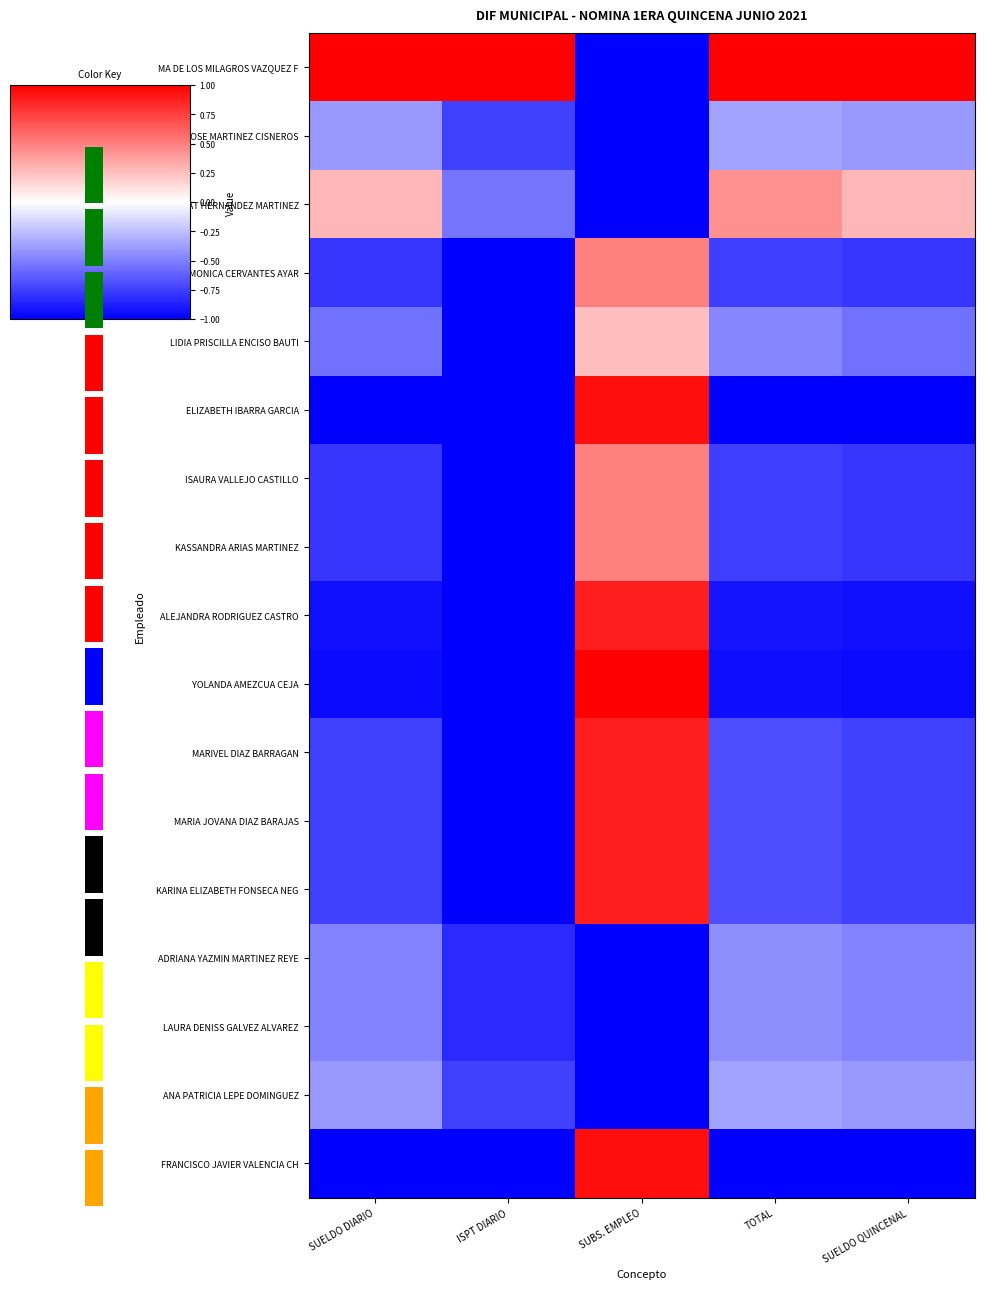

The value of LIDIA PRISCILLA ENCISO BAUTI at SUELDO QUINCENAL is -0.6. True or false?

True